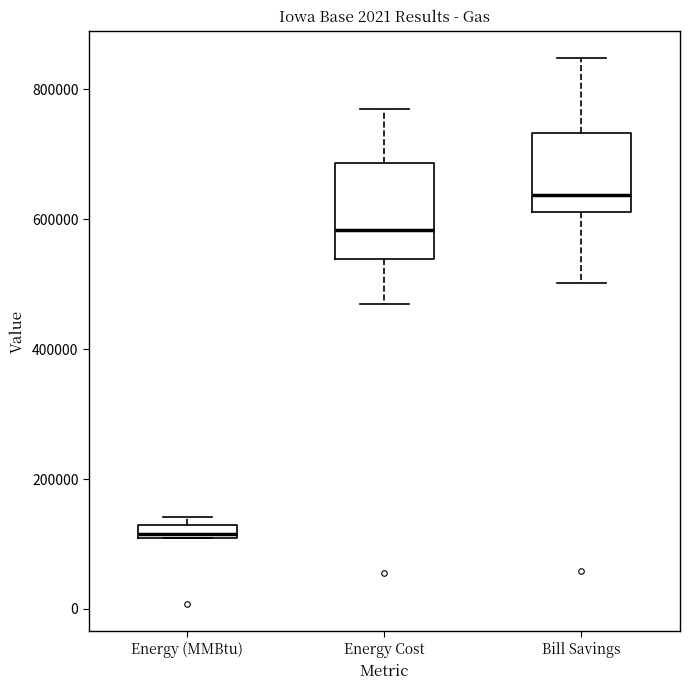

Which box is the tallest, from its lower edge to its upper edge?

Energy Cost